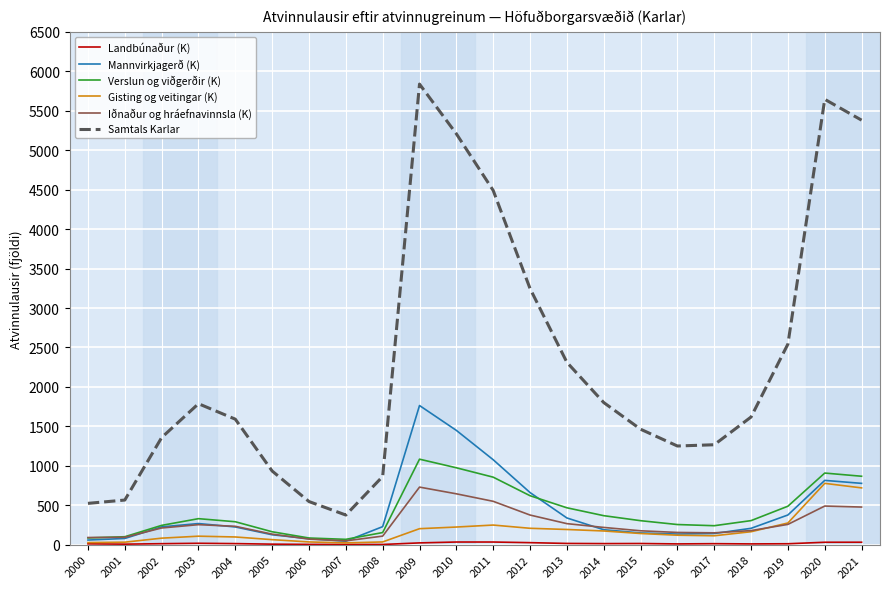

How many series are shown in this chart?

6